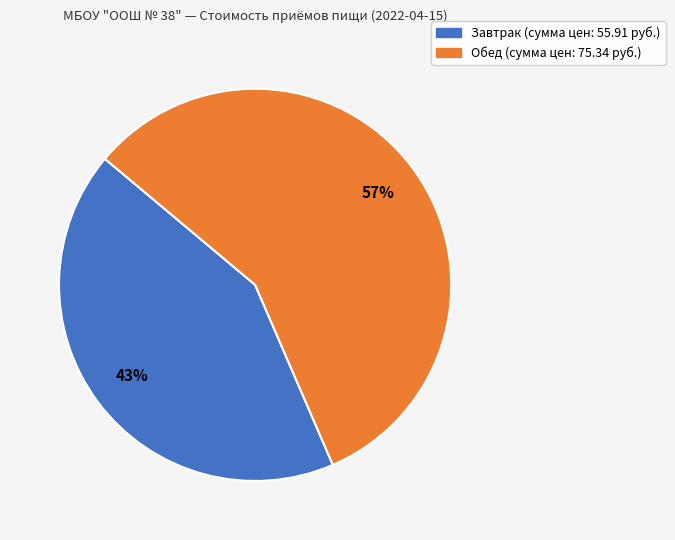

To the nearest percent, what is the average slice percentage?

50%